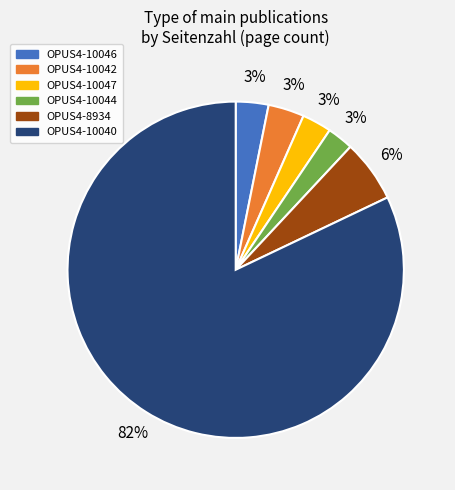

What is the largest slice in the pie chart?

OPUS4-10040